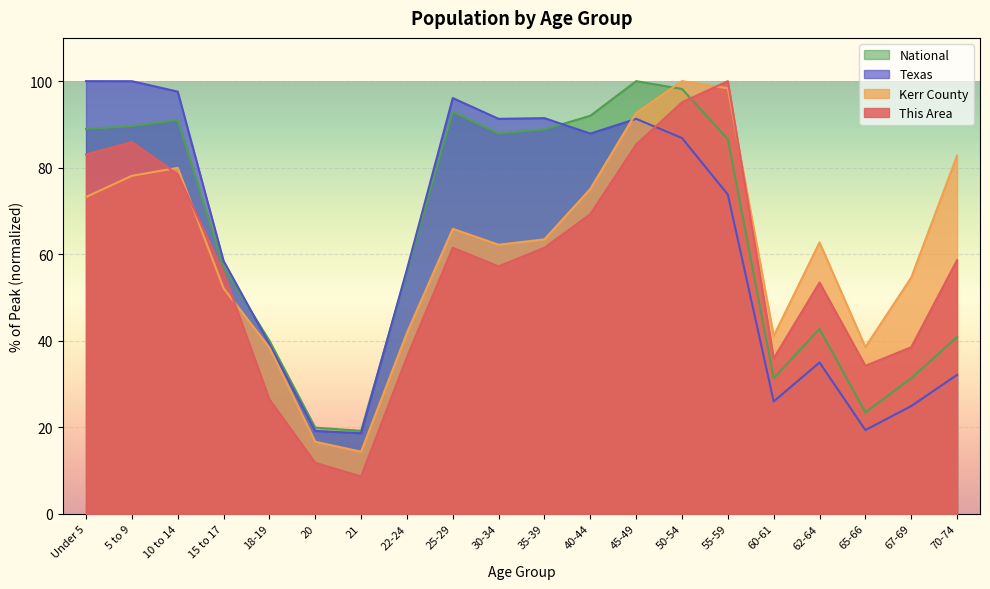

What is the value of the Texas point at the 14th from the left?

86.8